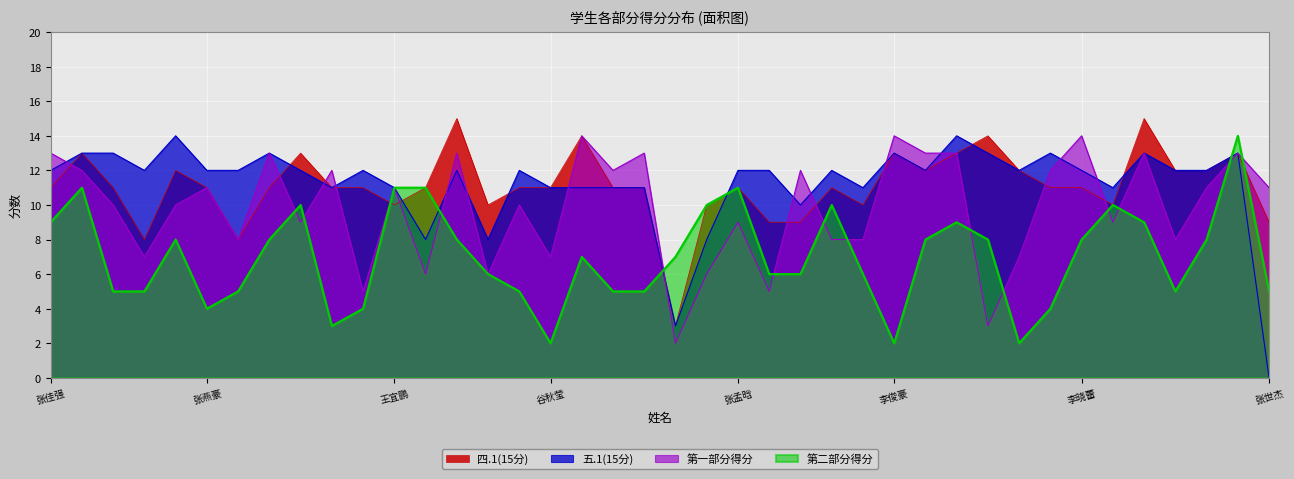

Where is the first local minimum for 五.1(15分)?

张立顺